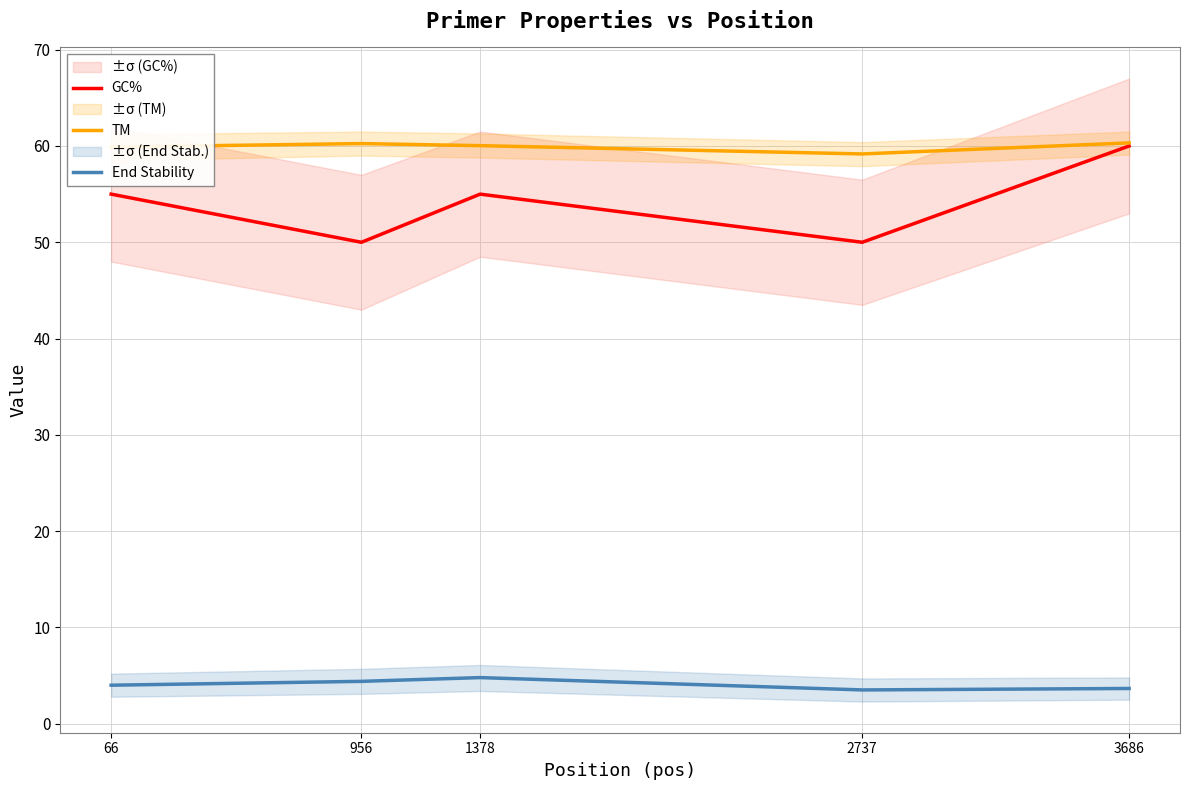

What is the difference between the second highest and minimum values in the End Stability series?

0.9